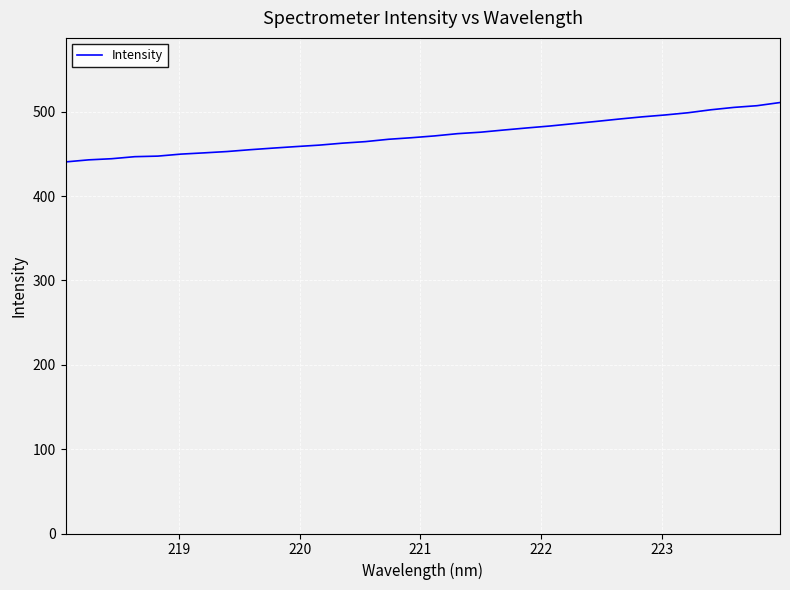

What is the maximum value shown in the chart?

511.0